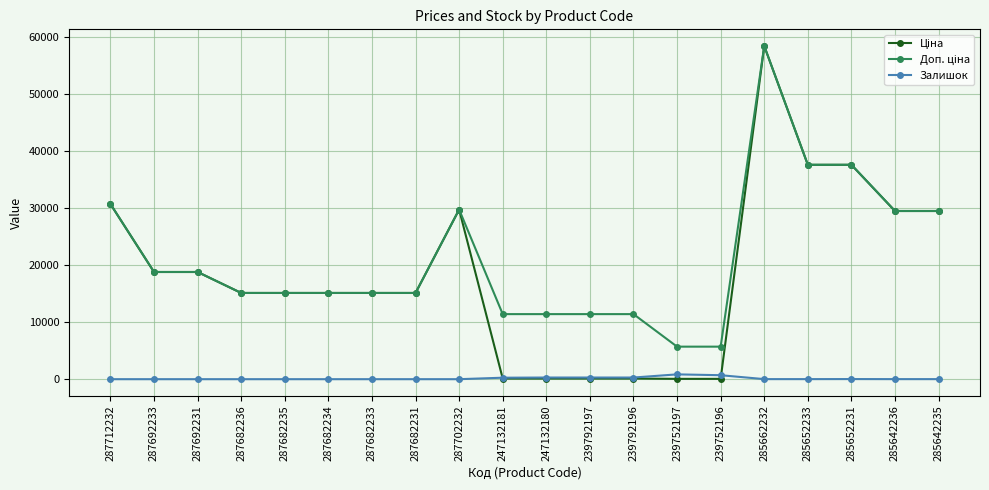

What is the difference between the highest and lowest values at 287682235?

15120.0